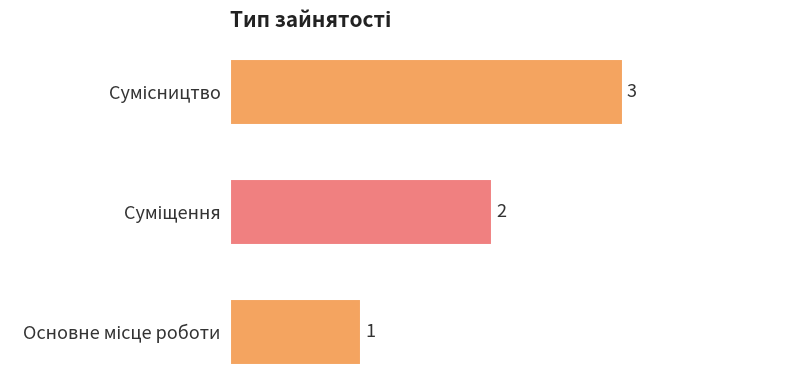

What is the sum of all values?

6